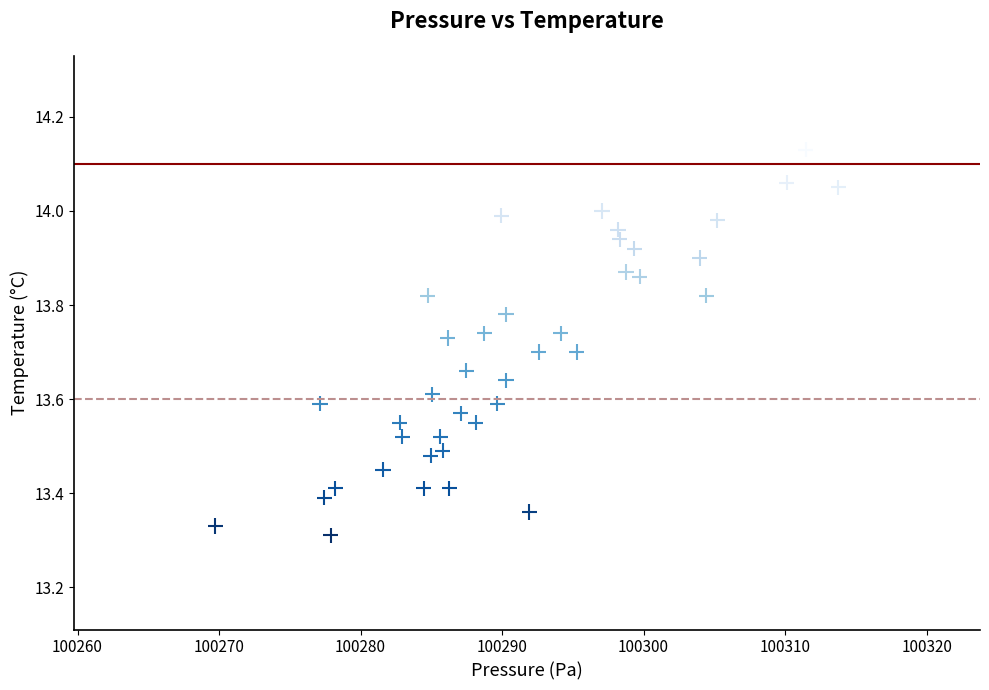

What is the range of Y values (max minus min)?

0.8